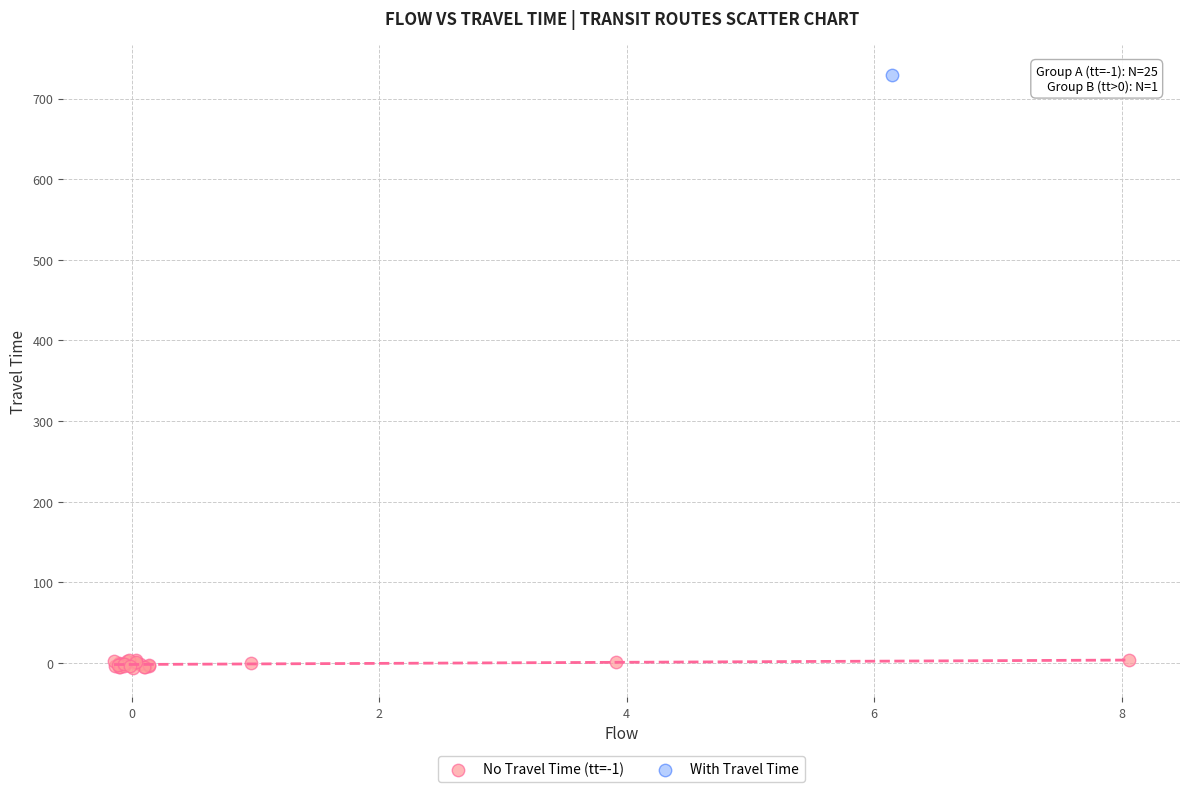

What are all the series names shown in the legend?

No Travel Time (tt=-1), With Travel Time